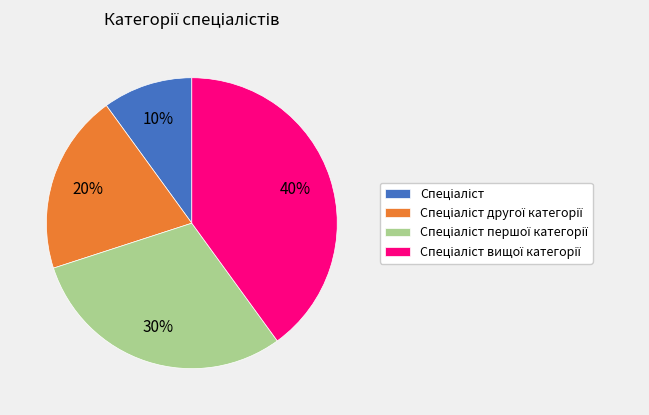

To the nearest percent, what is the average slice percentage?

25%